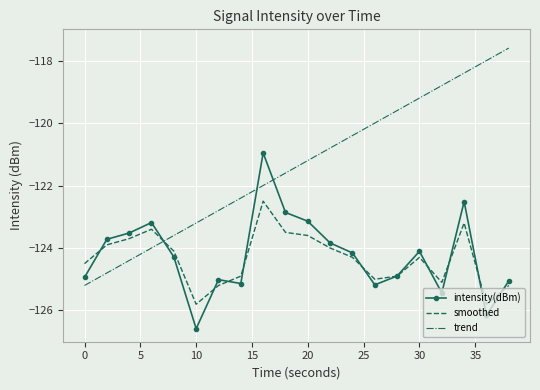

List the series in order of their peak value, lowest first.

smoothed, intensity(dBm), trend